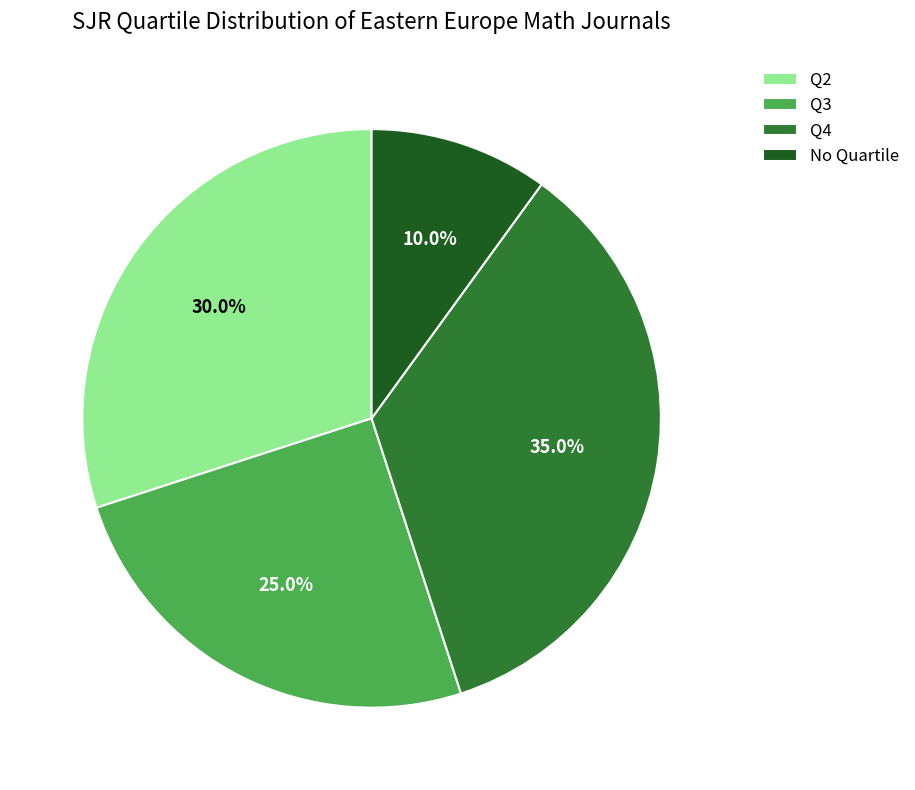

What is the smallest slice in the pie chart?

No Quartile